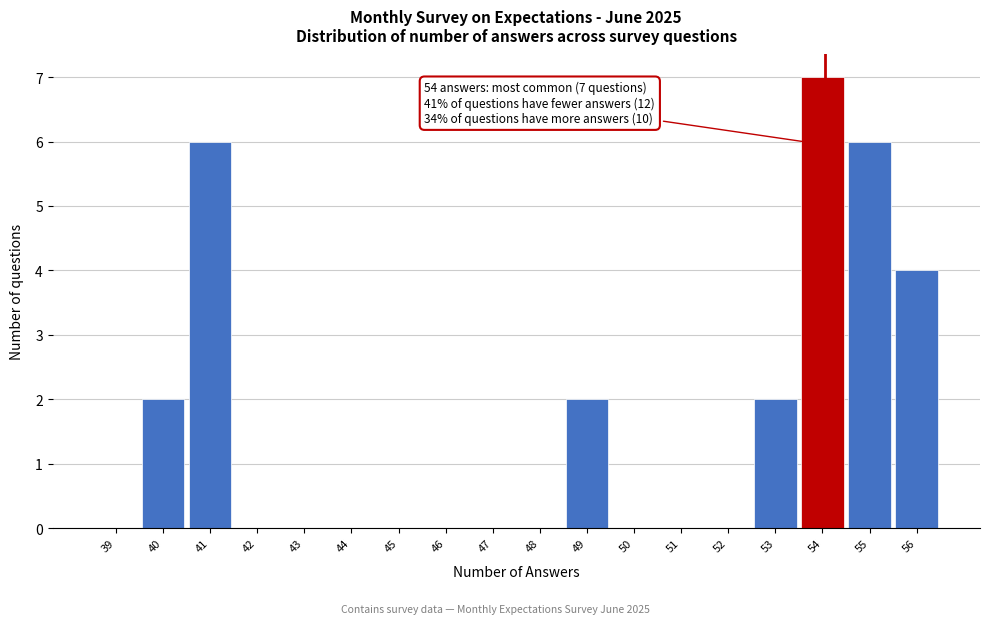

Reading left to right, transcribe all the data shown in this chart.

39=0	40=2	41=6	42=0	43=0	44=0	45=0	46=0	47=0	48=0	49=2	50=0	51=0	52=0	53=2	54=7	55=6	56=4